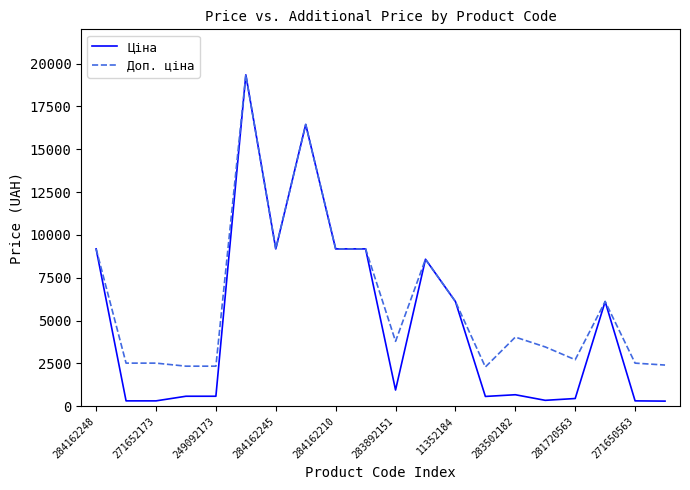

What is the highest value of the Ціна series?

19343.1